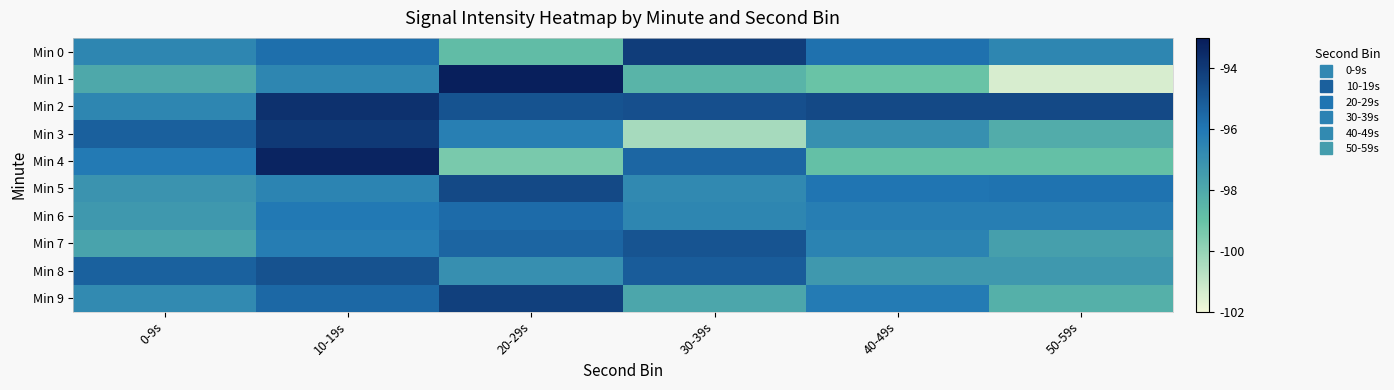

List the series in order of their peak value, highest first.

Min 1, Min 4, Min 2, Min 3, Min 0, Min 9, Min 5, Min 8, Min 7, Min 6